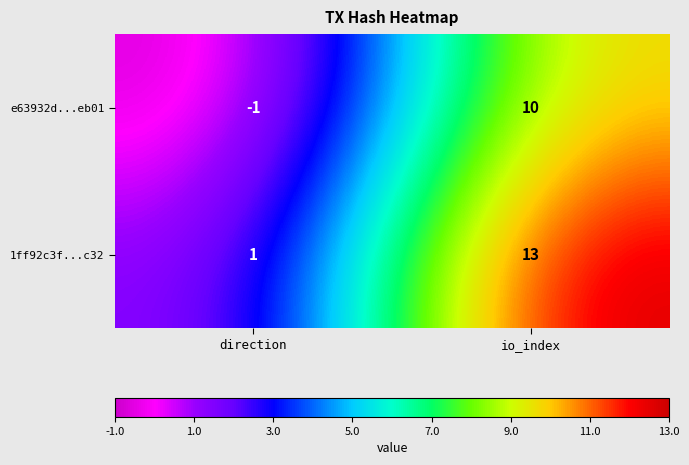

Count the number of data series in this chart.

2